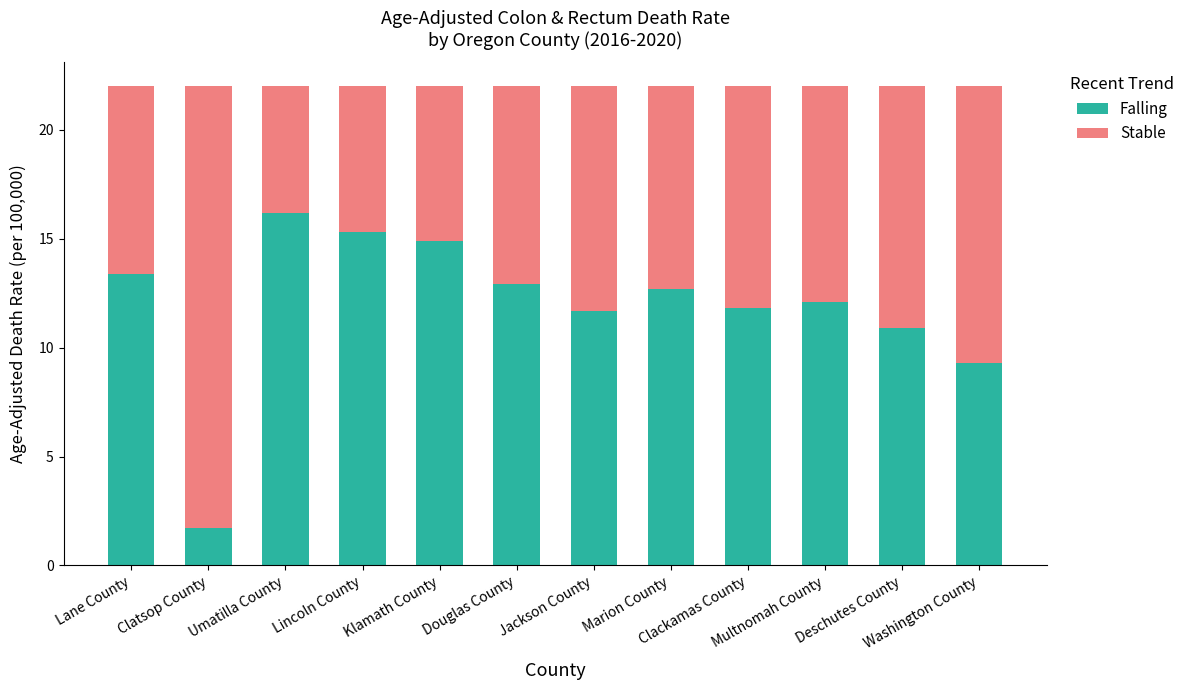

What is the minimum value for Falling?

1.7